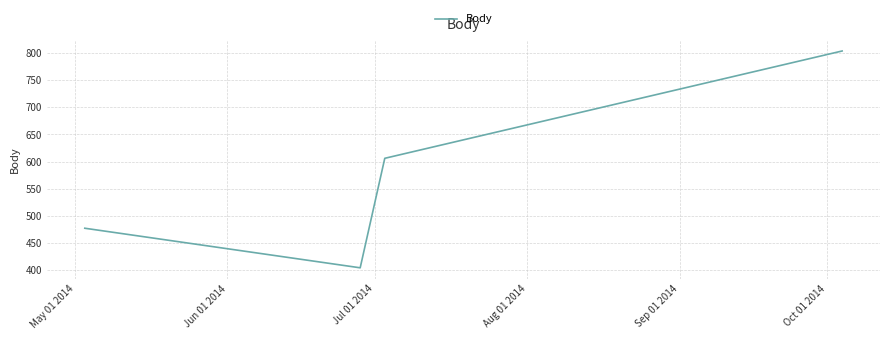

True or false: the data has more than 1 interior local peaks.

False